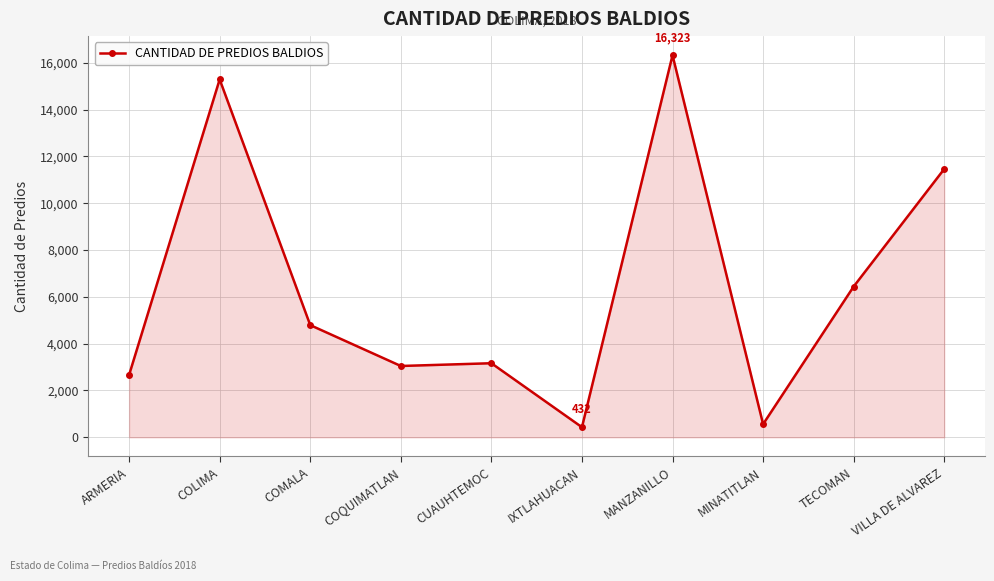

True or false: the data shows 15289 at COLIMA.

True